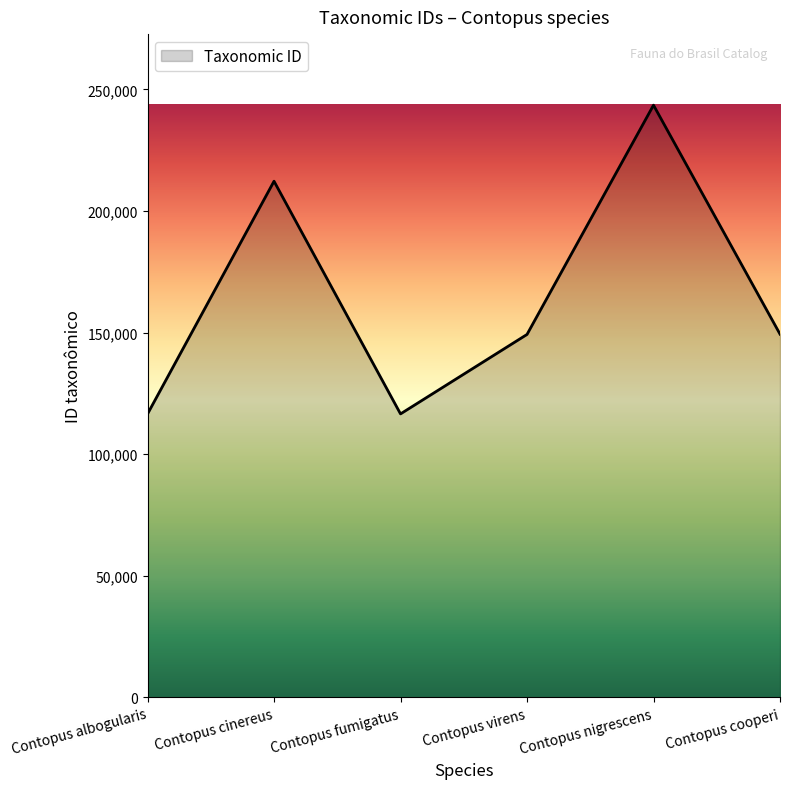

True or false: the data shows 194789 at Contopus fumigatus.

False